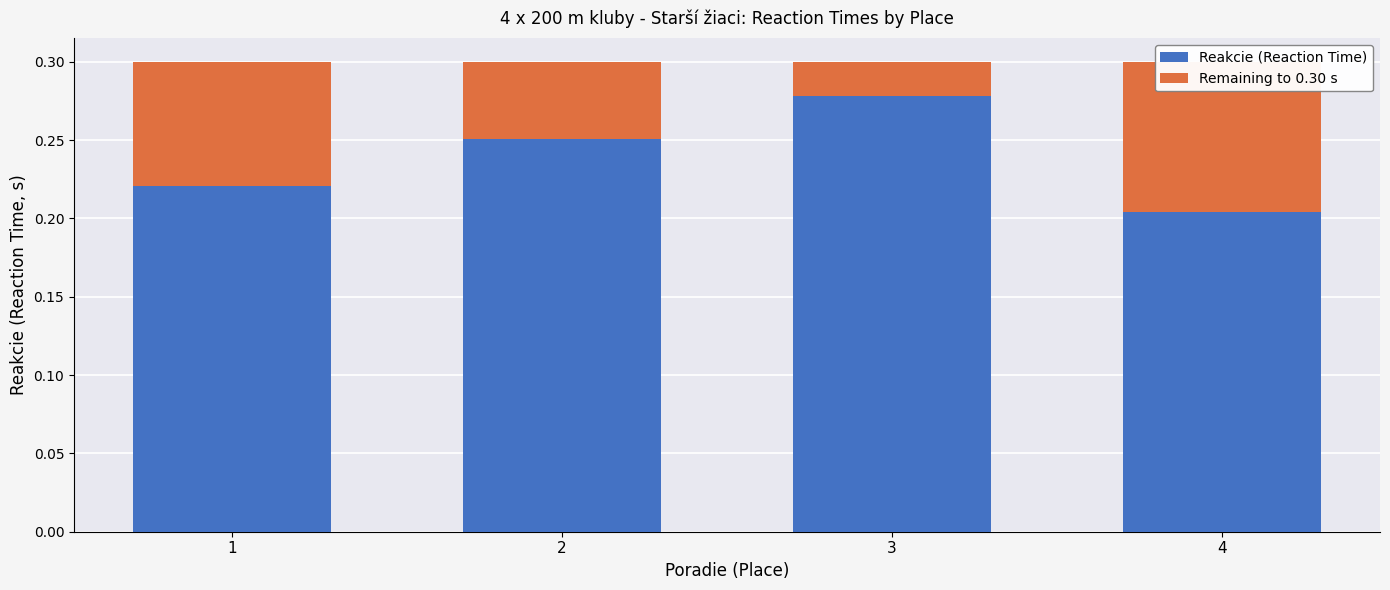

What is the difference between the highest and lowest values at 4?

0.1